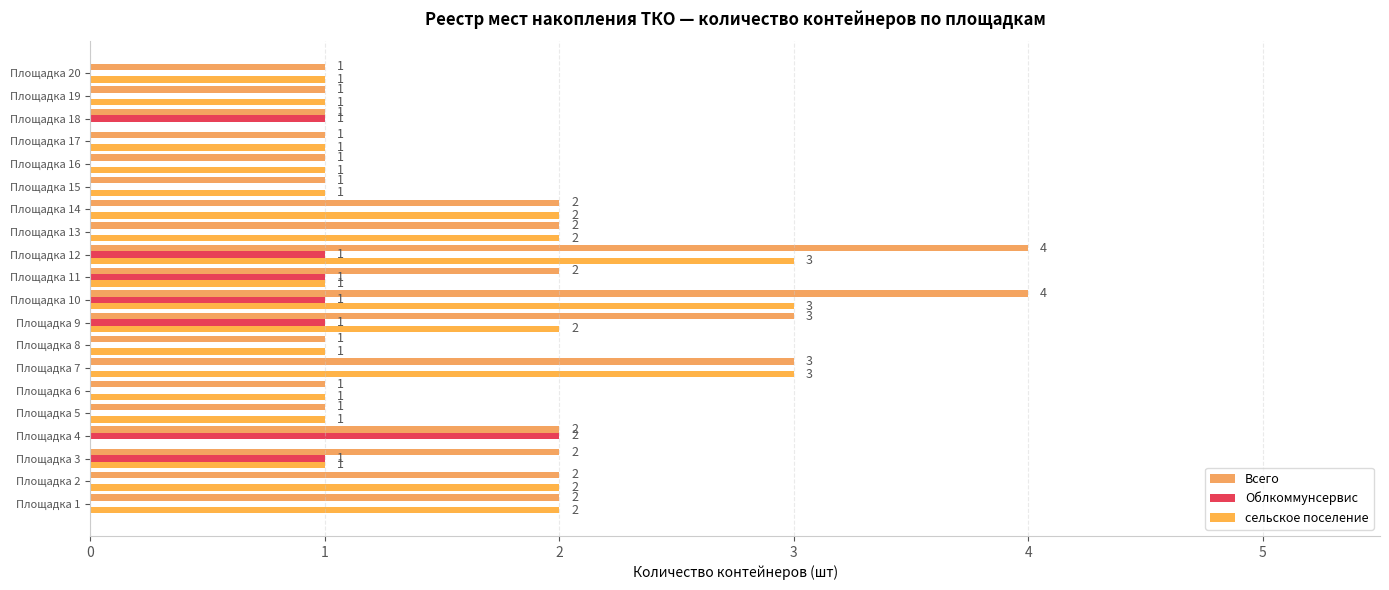

How many positive values does the сельское поселение series have?

18